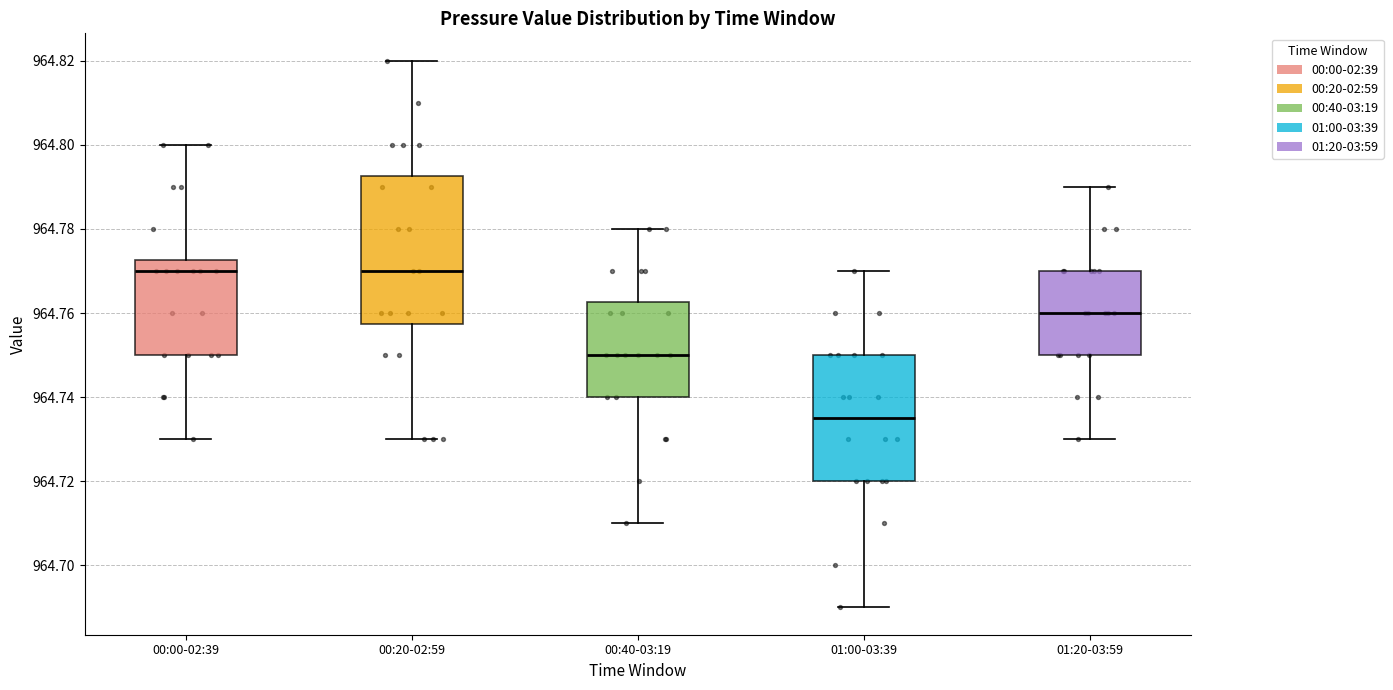

Reading left to right, transcribe this box plot: for each box, give where its median line is, the range the box spans, and where its two whiskers end, as read against the y-axis. The values are not printed on the chart, so give them approximately, as read against the axis.

00:00-02:39: median 964.770, box 964.750 to 964.772, whiskers 964.730 to 964.800
00:20-02:59: median 964.770, box 964.758 to 964.792, whiskers 964.730 to 964.820
00:40-03:19: median 964.750, box 964.740 to 964.762, whiskers 964.710 to 964.780
01:00-03:39: median 964.736, box 964.720 to 964.750, whiskers 964.690 to 964.770
01:20-03:59: median 964.760, box 964.750 to 964.770, whiskers 964.730 to 964.790